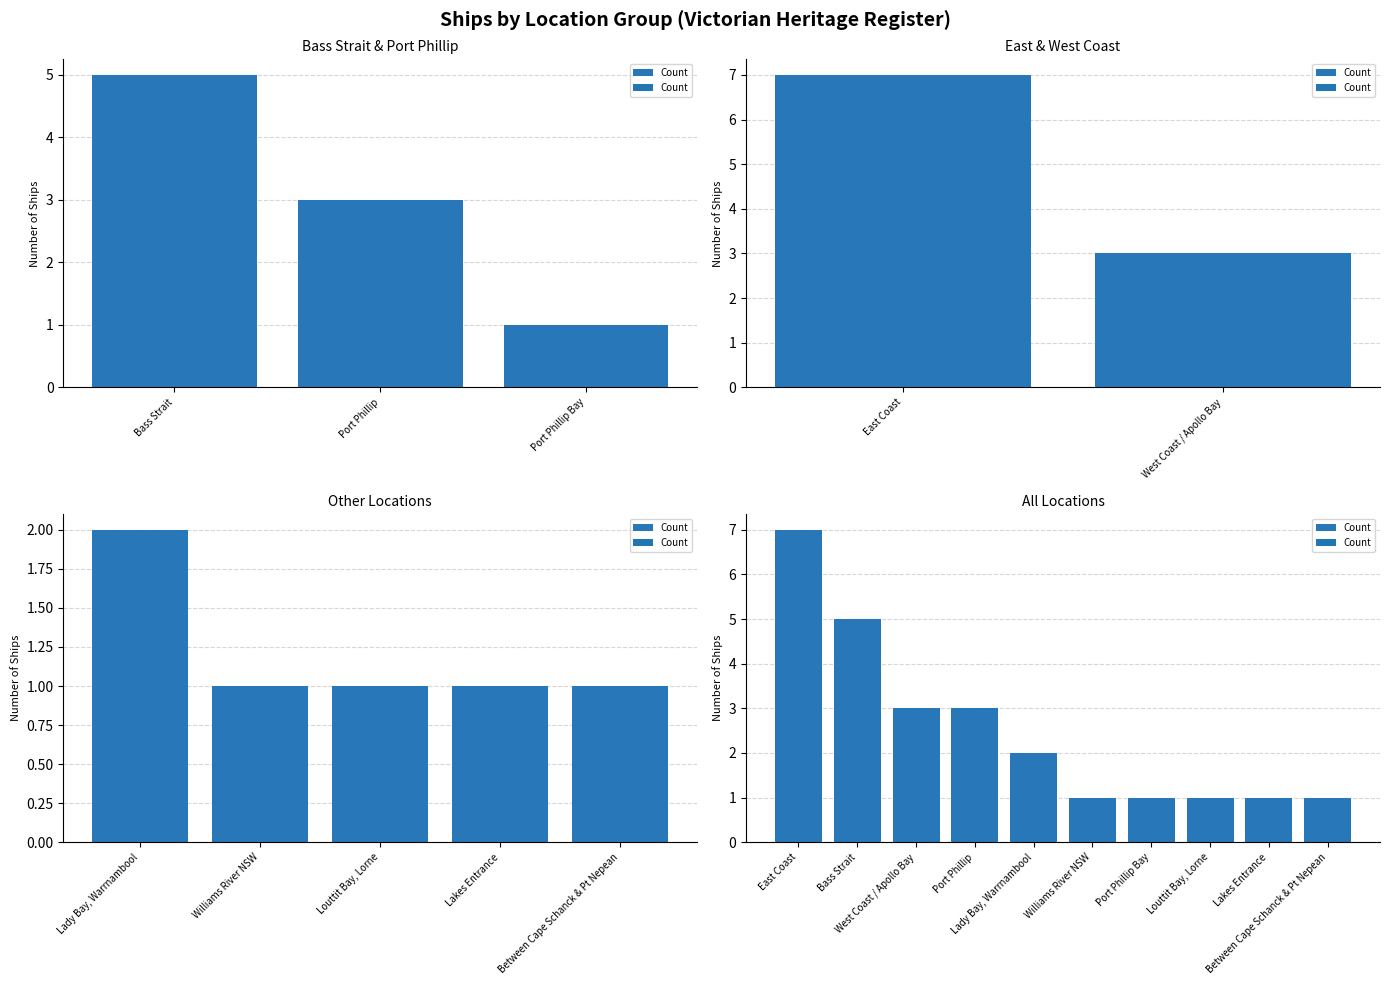

How many distinct data groups are displayed?

1